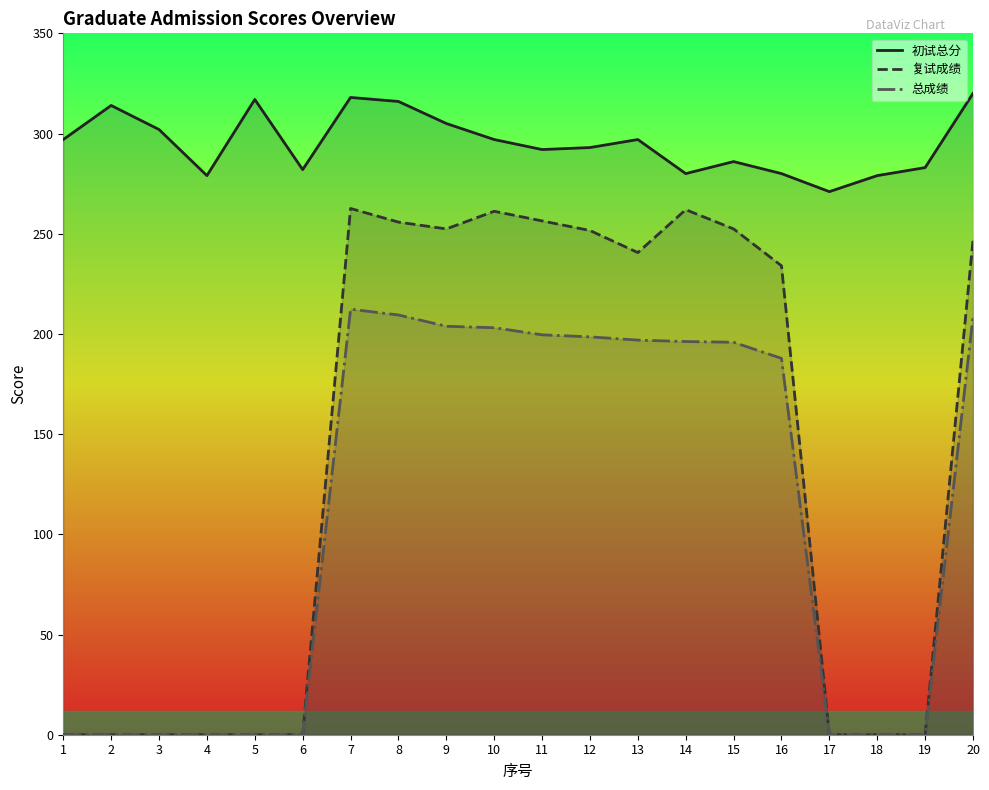

True or false: 初试总分 and 复试成绩 intersect in this chart.

False